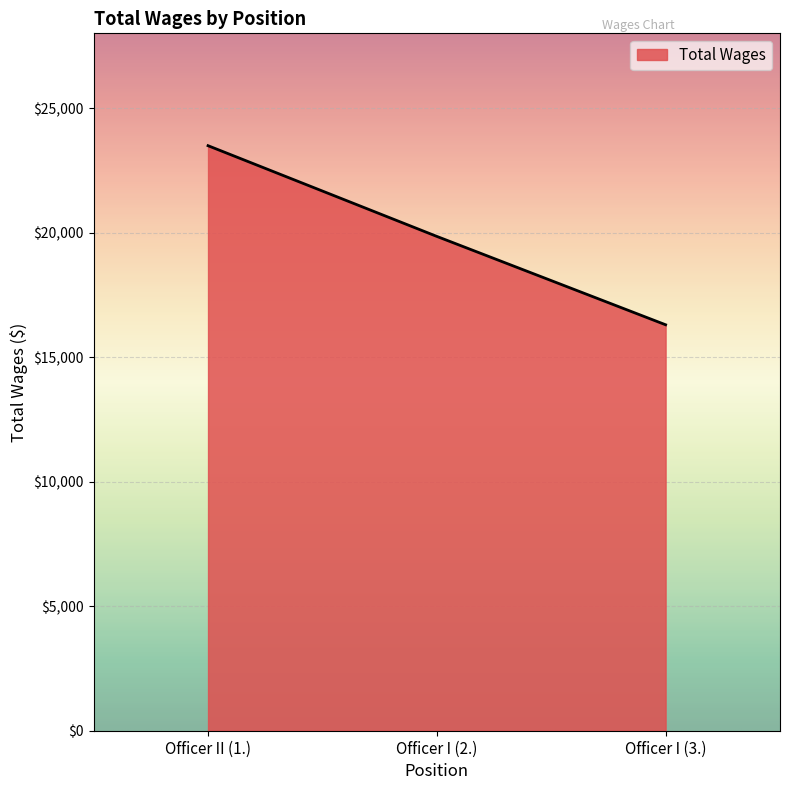

Count the values in the range 16299 to 23489.

3